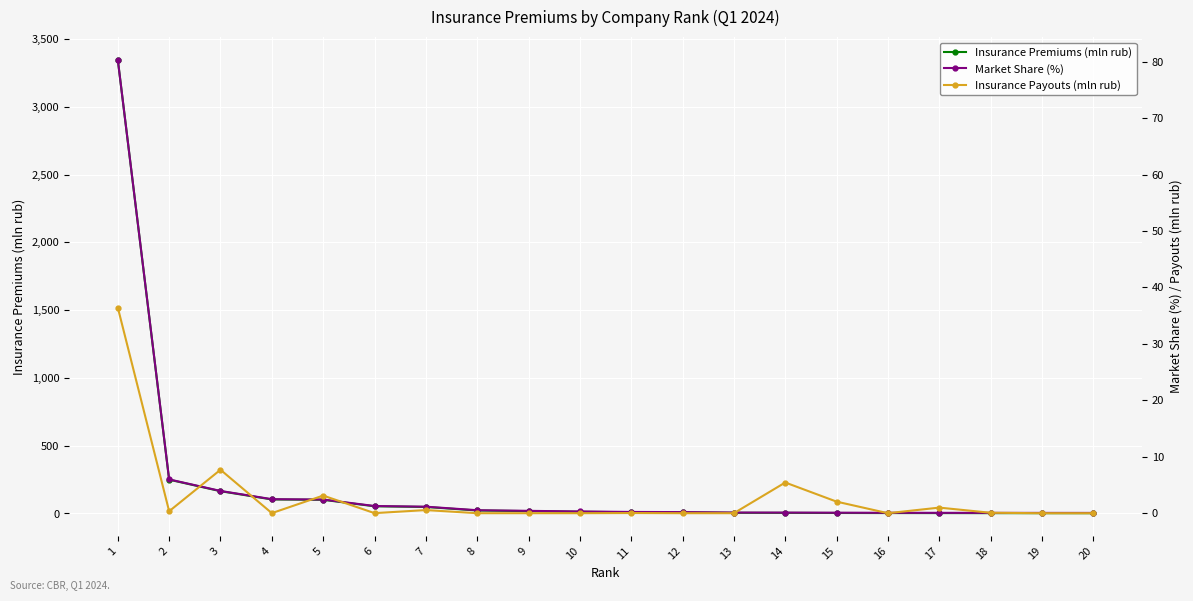

Reading left to right, transcribe all the data shown in this chart.

Insurance Premiums (mln rub): 3347.4	249.5	164.4	103.5	100.8	53.1	48.0	22.0	17.4	12.6	9.2	8.1	4.9	4.5	3.7	3.0	2.8	2.4	2.2	2.0
Market Share (%): 80.3	6.0	3.9	2.5	2.4	1.3	1.2	0.5	0.4	0.3	0.2	0.2	0.1	0.1	0.1	0.1	0.1	0.1	0.1	0.0
Insurance Payouts (mln rub): 36.4	0.3	7.7	0.0	3.1	0.0	0.6	0.0	0.0	0.0	0.0	0.0	0.0	5.4	2.0	0.0	1.0	0.1	0.0	0.0